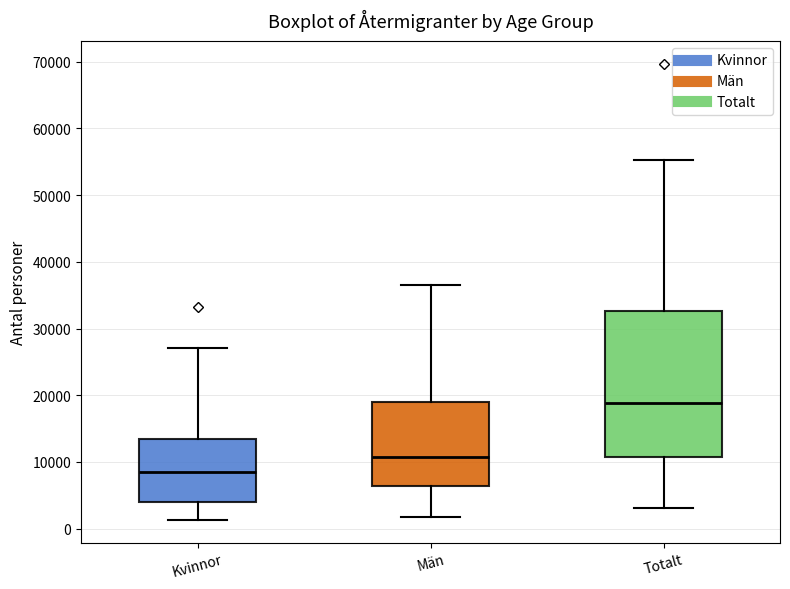

Where does the median line of the box for Män sit on the y-axis? The values are not printed on the chart, so give them approximately, as read against the axis.

11000